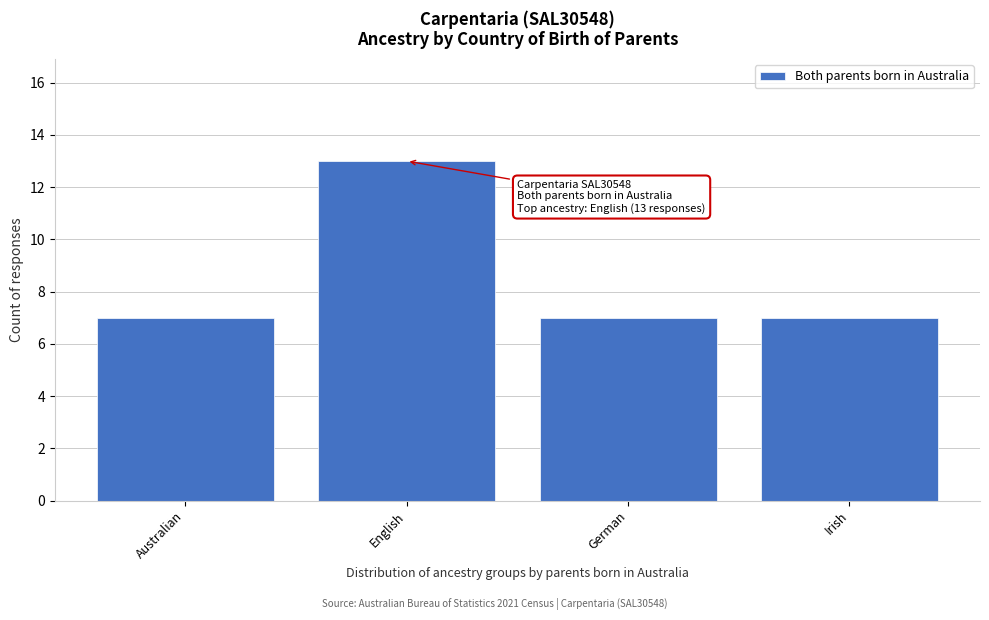

Reading left to right, transcribe all the data shown in this chart.

7	13	7	7